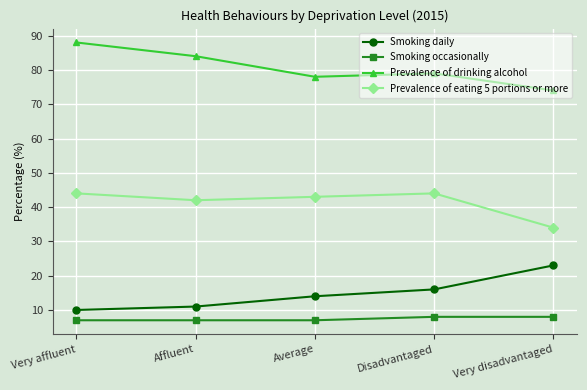

True or false: Smoking daily and Prevalence of eating 5 portions or more cross at least once.

False